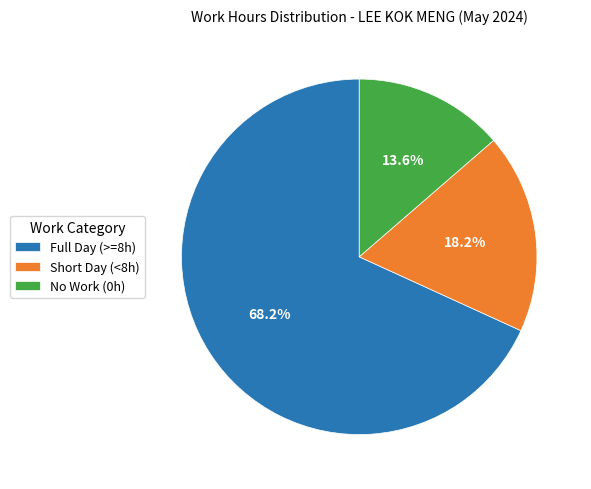

Which category accounts for the majority?

Full Day (>=8h)